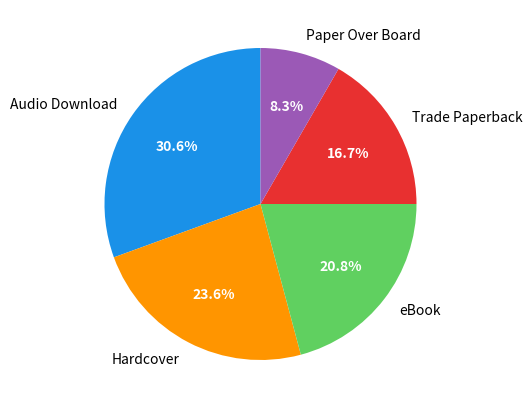

Which category has the biggest portion of the pie?

Audio Download